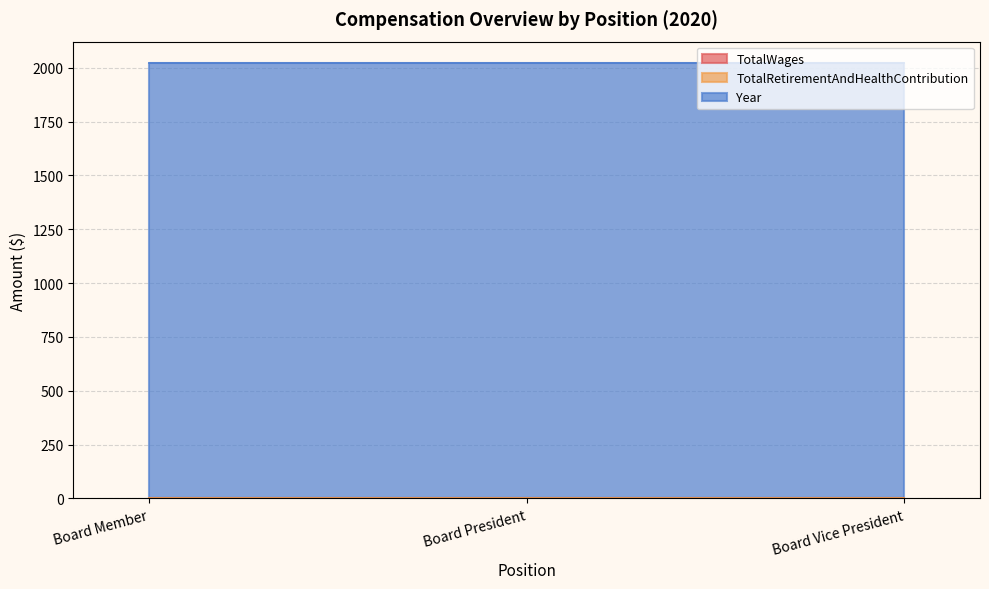

What is the average value of the Year series?

2020